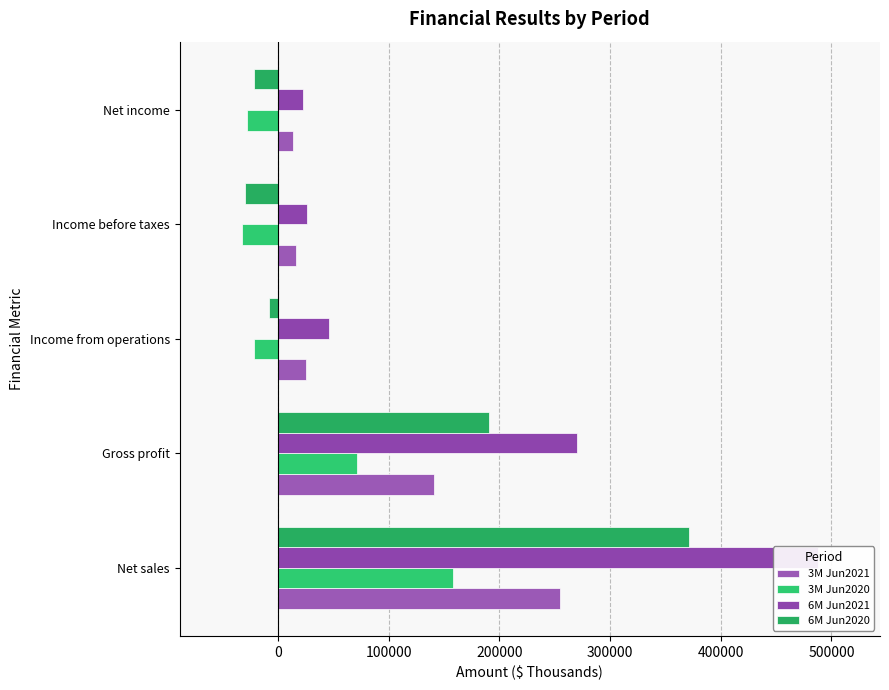

The value of 3M Jun2021 at Net sales is 109151. True or false?

False